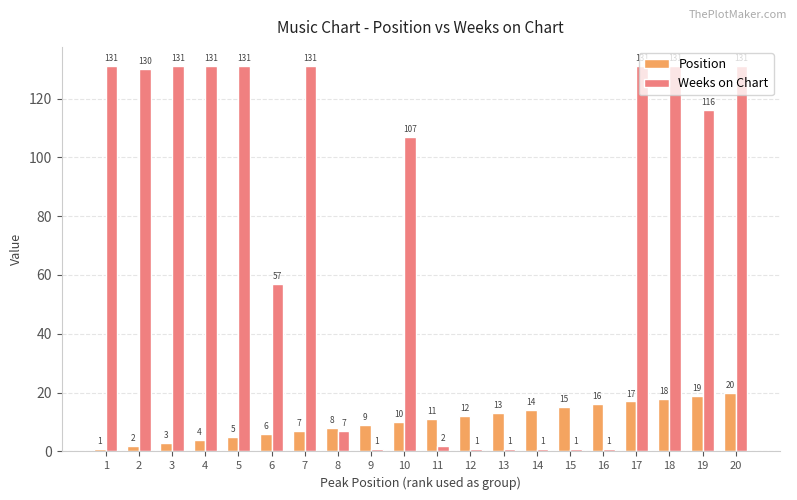

Are the bars grouped side by side (vs. stacked)?

Yes